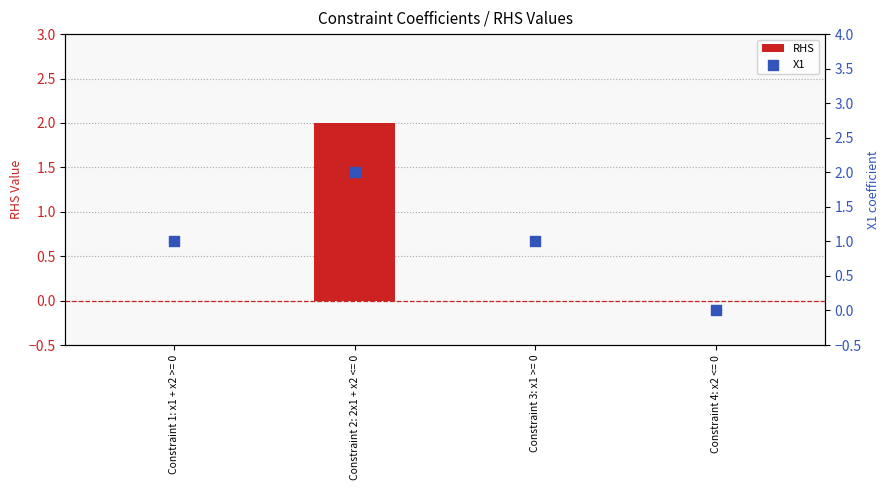

Which series has the widest spread of Y values?

RHS